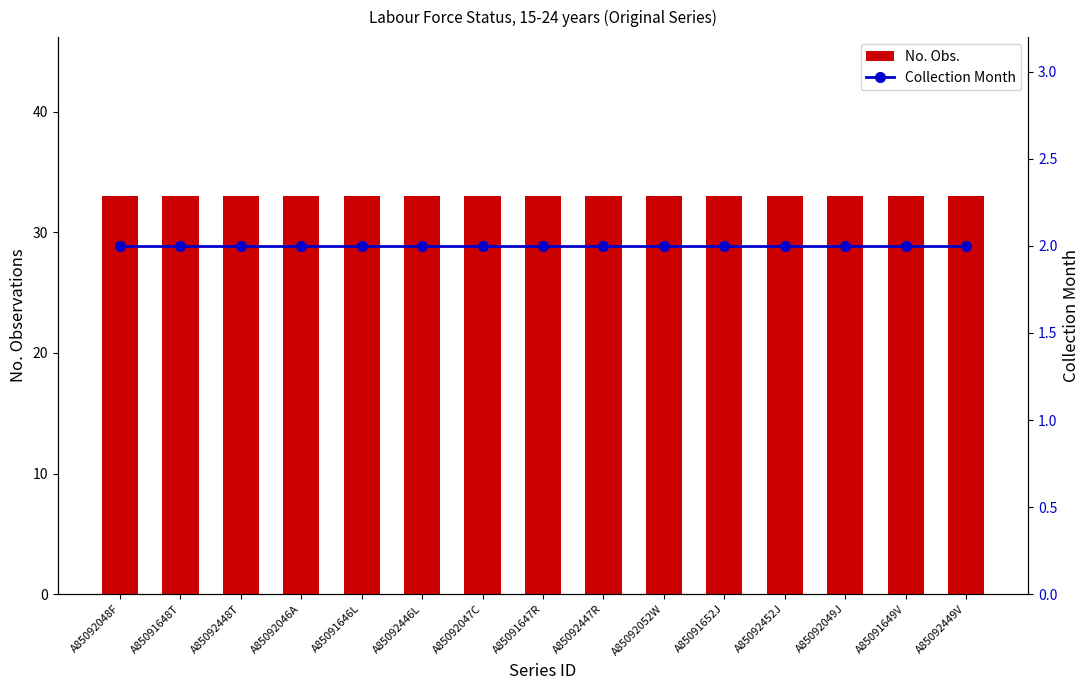

Is it true that Collection Month equals 2 at A85091648T?

True